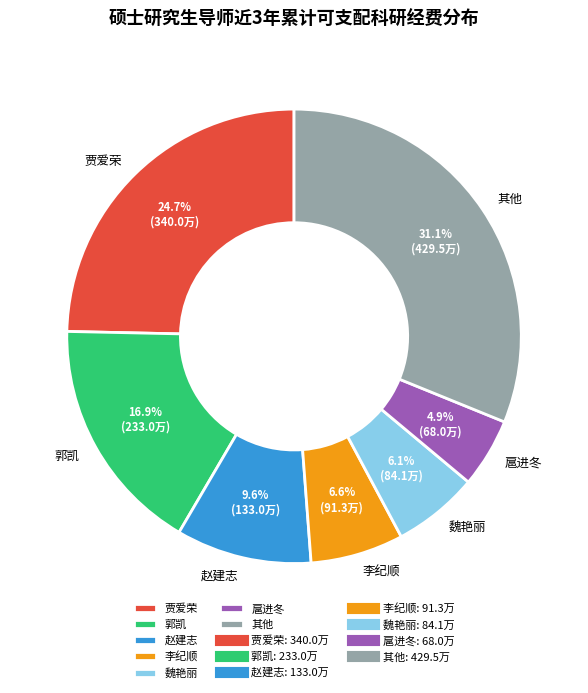

Which category has the smallest portion of the pie?

扈进冬